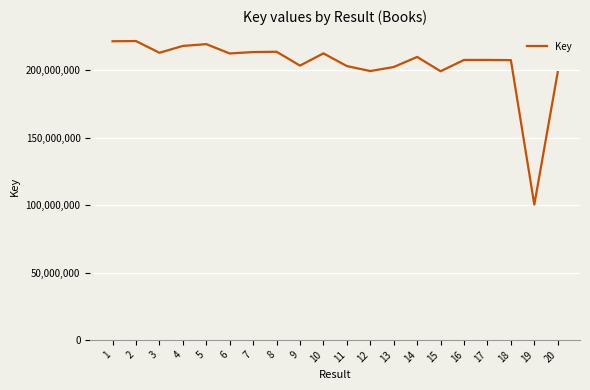

Is it true that the value at 2 is 221795892?

True